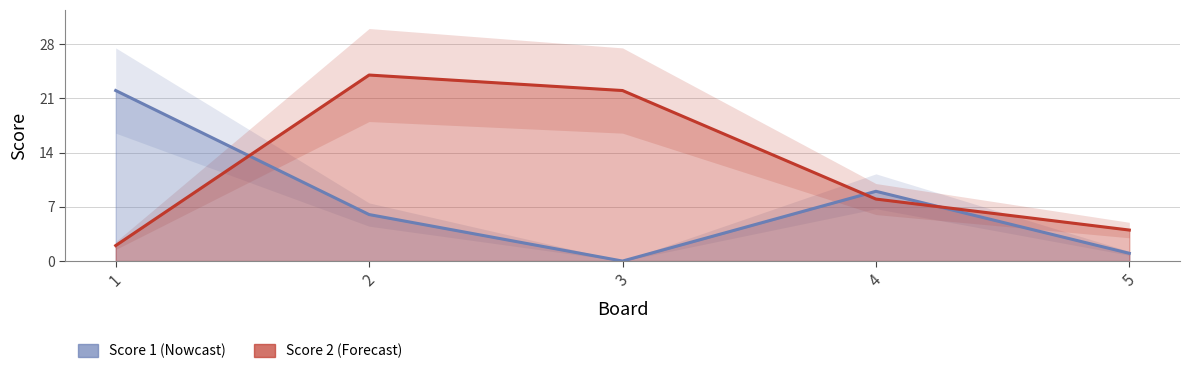

Which category has the lowest value across all series?

3